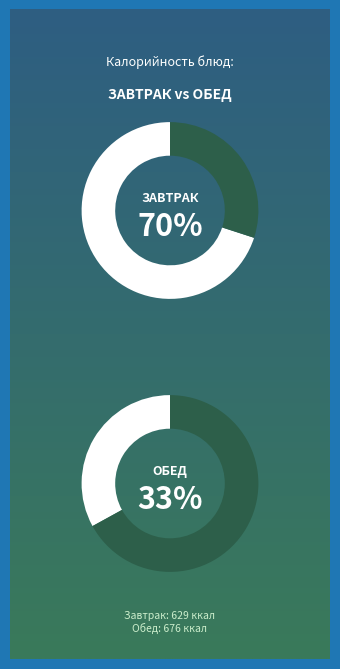

Is it true that 4 is 13% of the pie?

False